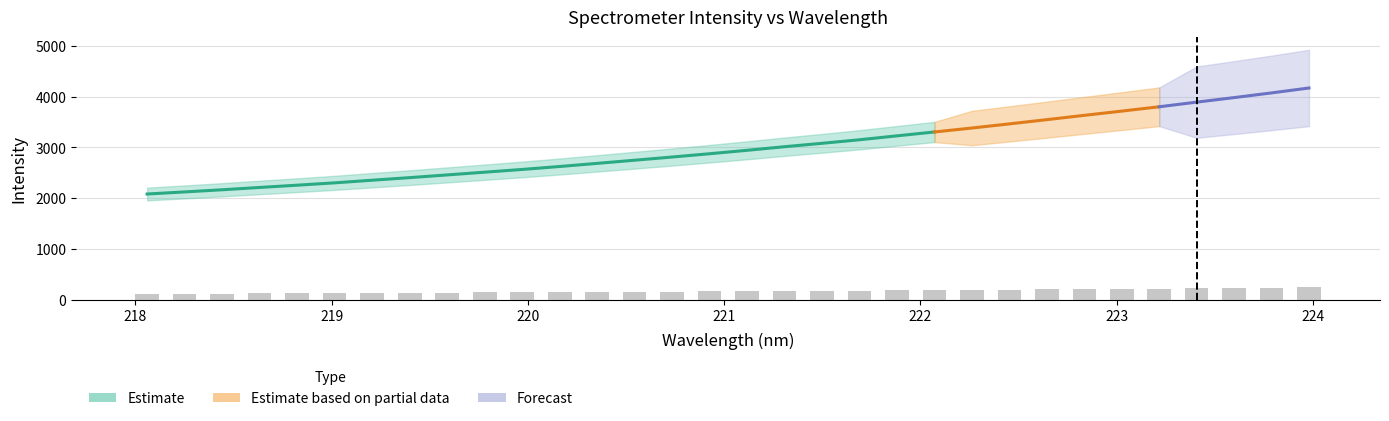

The chart shows a value of 57.1 at 223. True or false?

False